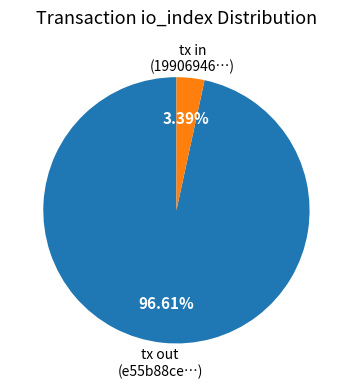

How many slices are in this pie chart?

2